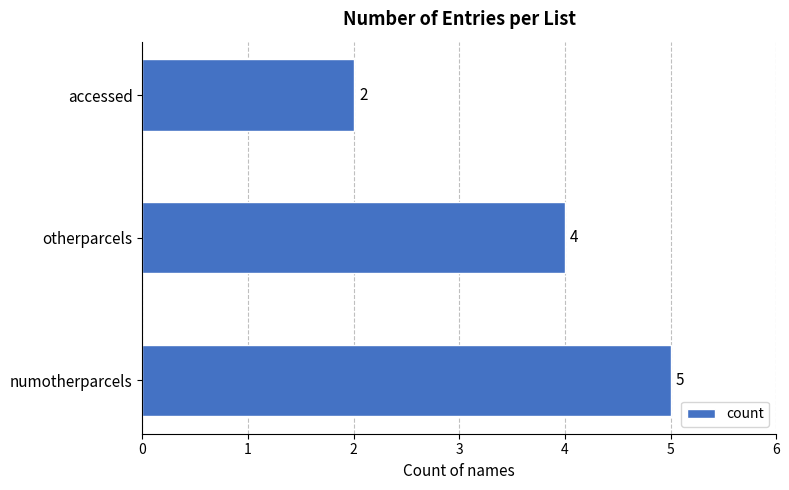

What is the change in value from otherparcels to numotherparcels?

+1